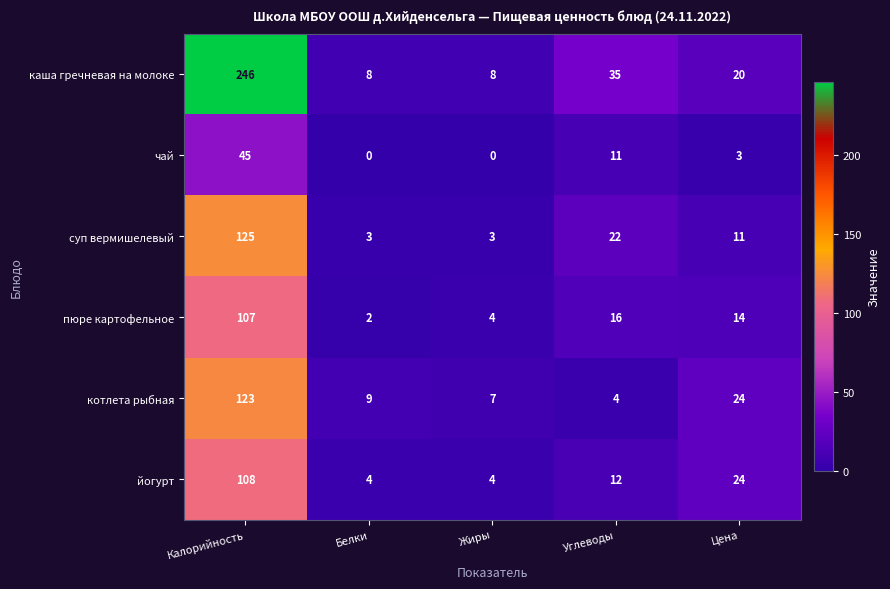

Reading left to right, extract all data points from this chart.

каша гречневая на молоке: 246	8	8	35	20
чай: 45	0	0	11	3
суп вермишелевый: 125	3	3	22	11
пюре картофельное: 107	2	4	16	14
котлета рыбная: 123	9	7	4	24
йогурт: 108	4	4	12	24